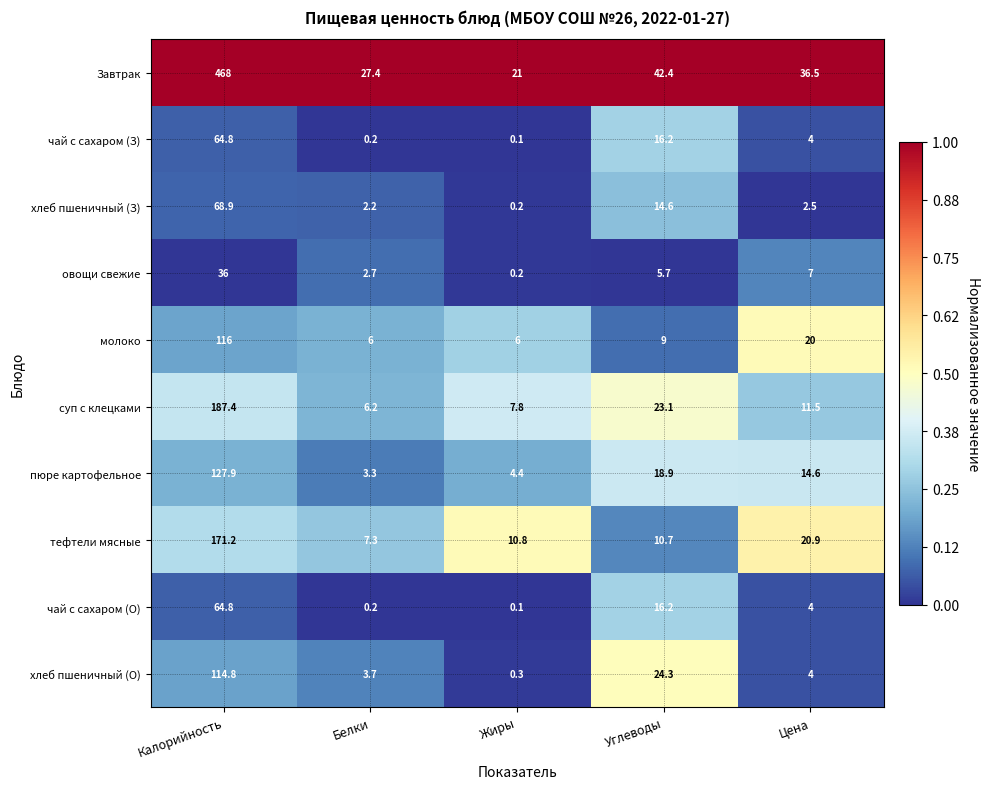

Which series changed the most between Белки and Цена?

молоко